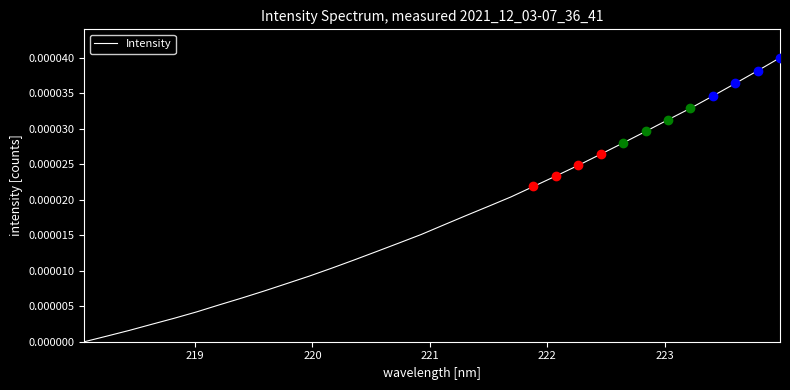

How many categories are shown in the chart?

32